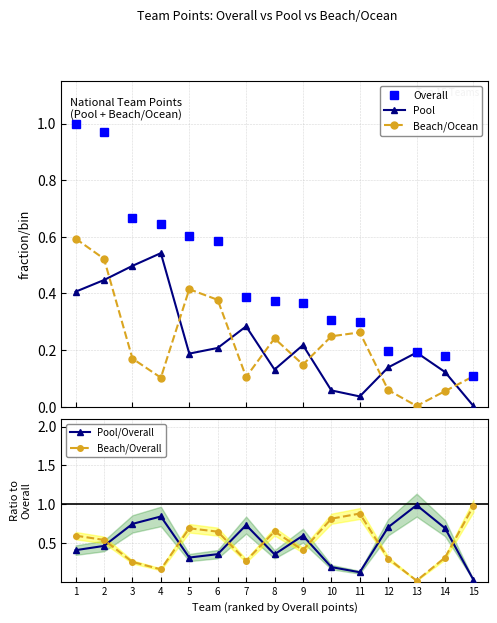

True or false: Overall has more than 2 interior local peaks.

False